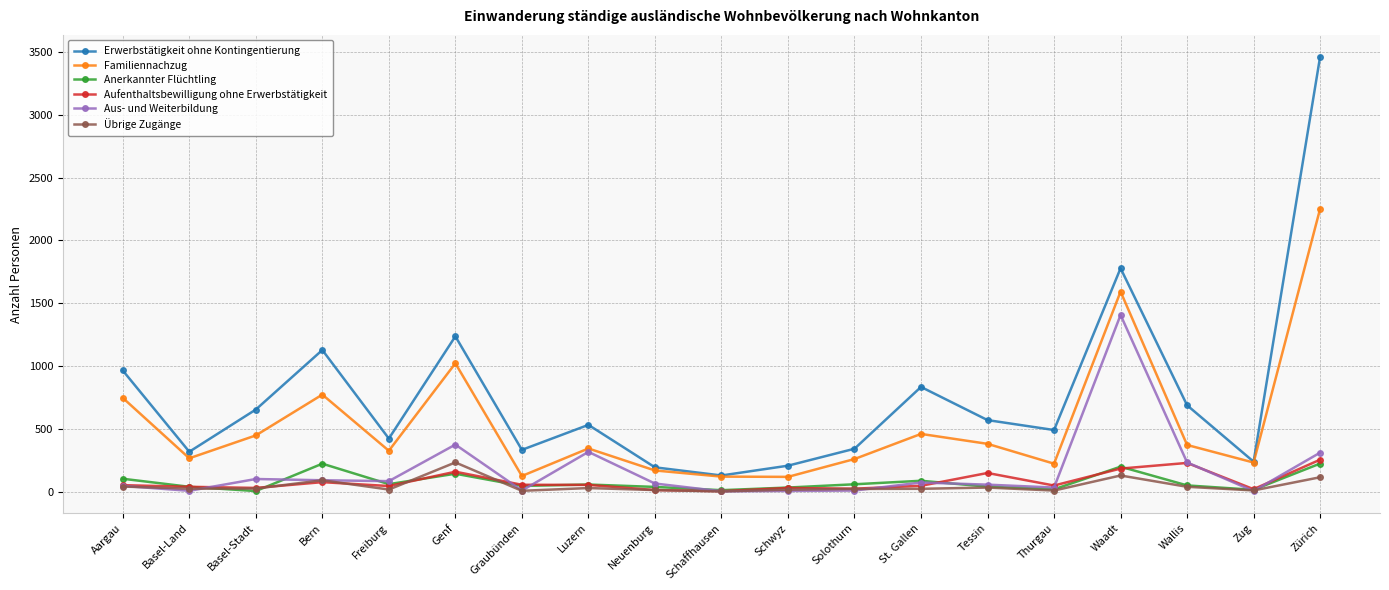

What is the sum of all Anerkannter Flüchtling values?

1433